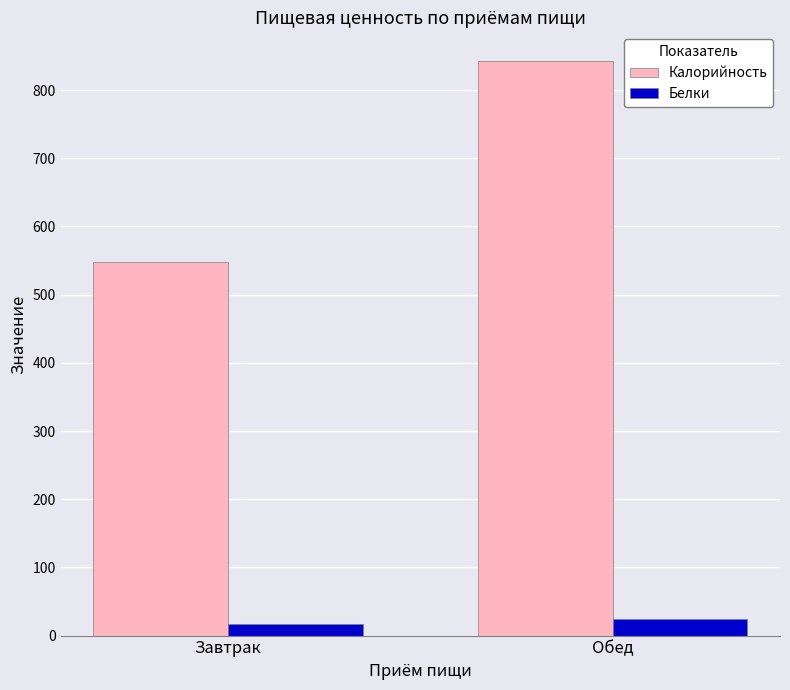

The value of Калорийность at Обед is 842.6. True or false?

True